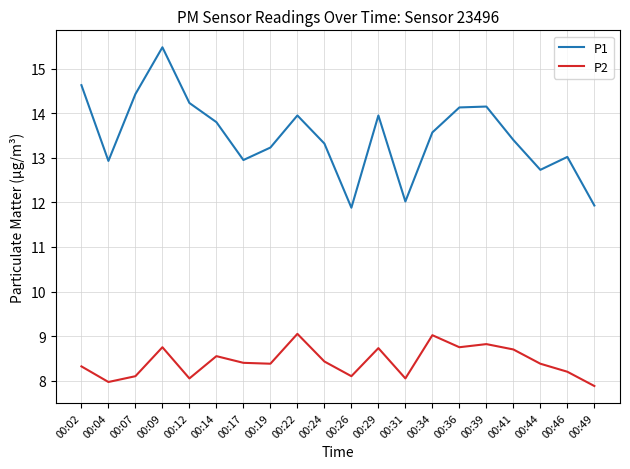

What is the greatest value displayed?

15.5